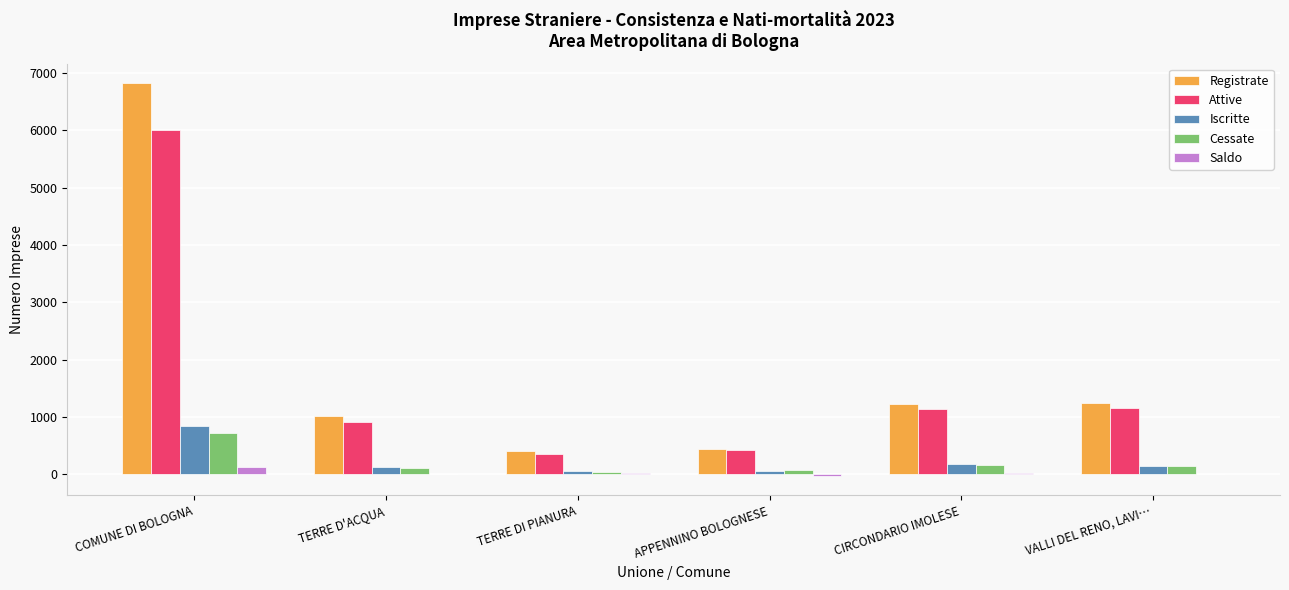

The Iscritte series shows 182 at CIRCONDARIO IMOLESE. True or false?

True